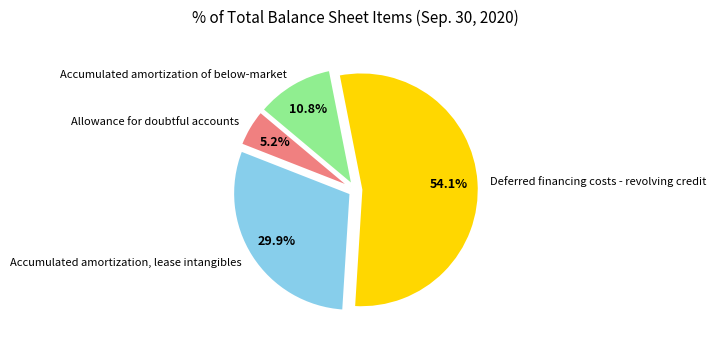

Which category has the biggest portion of the pie?

Deferred financing costs - revolving credit